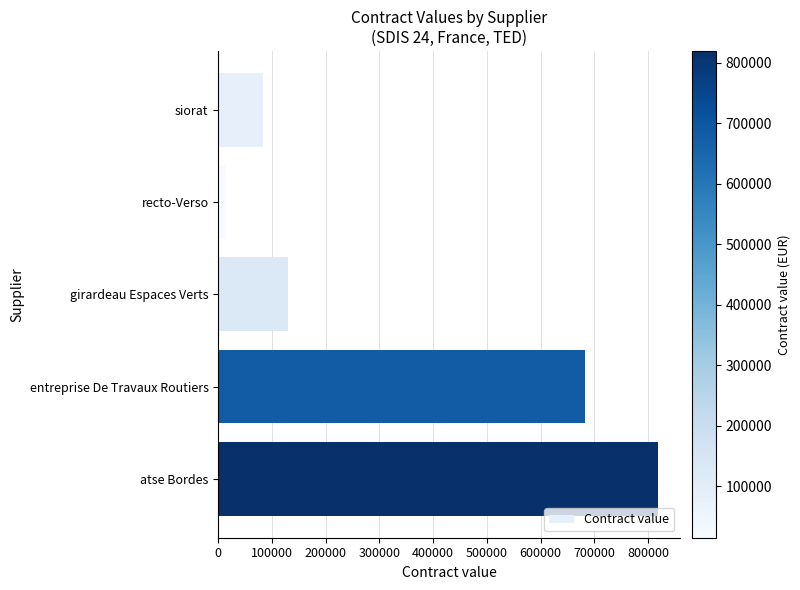

Rank the categories by value from lowest to highest.

recto-Verso, siorat, girardeau Espaces Verts, entreprise De Travaux Routiers, atse Bordes